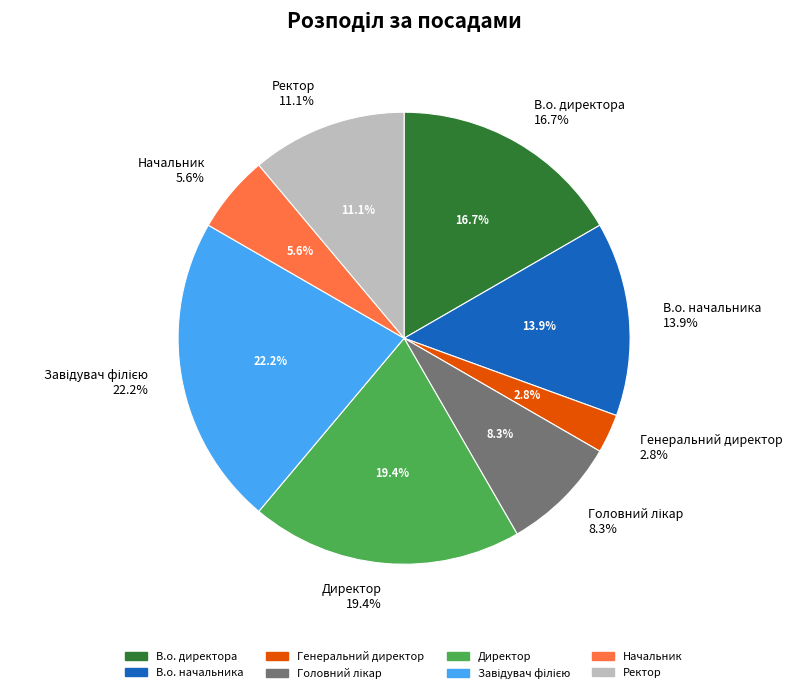

What is the change in value from В.о. начальника to Начальник?

-3